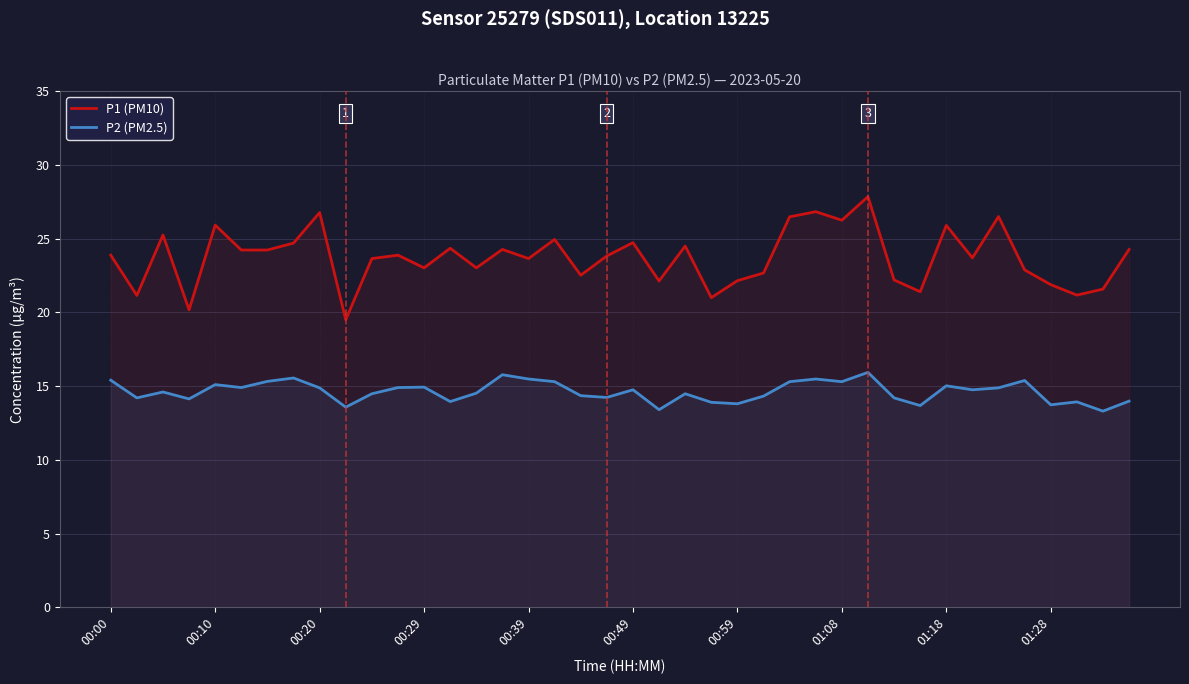

How many distinct data groups are displayed?

2